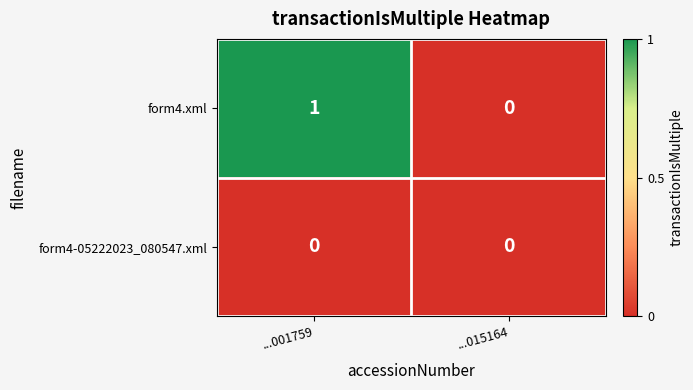

Which series has the widest spread of values?

form4.xml